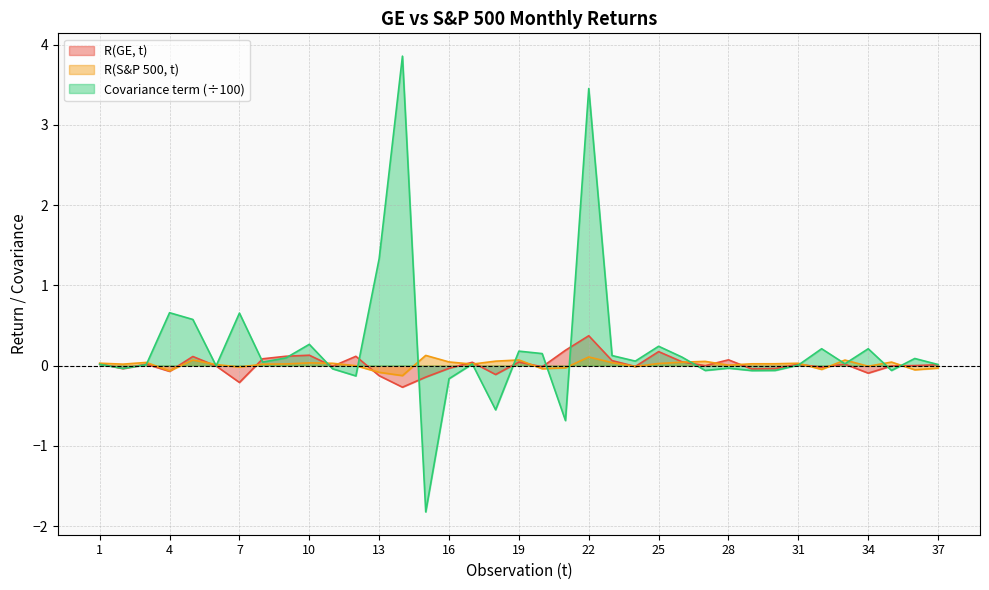

Reading left to right, transcribe all the data shown in this chart.

R(GE, t): 0.0	-0.0	0.0	-0.1	0.1	-0.0	-0.2	0.1	0.1	0.1	-0.0	0.1	-0.1	-0.3	-0.1	-0.0	0.0	-0.1	0.0	-0.0	0.2	0.4	0.1	-0.0	0.2	0.0	-0.0	0.1	-0.0	-0.0	0.0	-0.0	0.0	-0.1	-0.0	0.0	0.0
R(S&P 500, t): 0.0	0.0	0.0	-0.1	0.1	0.0	-0.0	0.0	0.0	0.0	0.0	-0.0	-0.1	-0.1	0.1	0.0	0.0	0.1	0.1	-0.0	-0.0	0.1	0.0	-0.0	0.0	0.0	0.1	0.0	0.0	0.0	0.0	-0.0	0.1	-0.0	0.0	-0.1	-0.0
Covariance term: 0.0	-0.0	0.0	0.7	0.6	-0.0	0.7	0.0	0.1	0.3	-0.0	-0.1	1.3	3.9	-1.8	-0.2	0.0	-0.6	0.2	0.1	-0.7	3.5	0.1	0.1	0.2	0.1	-0.1	-0.0	-0.1	-0.1	0.0	0.2	0.0	0.2	-0.1	0.1	0.0